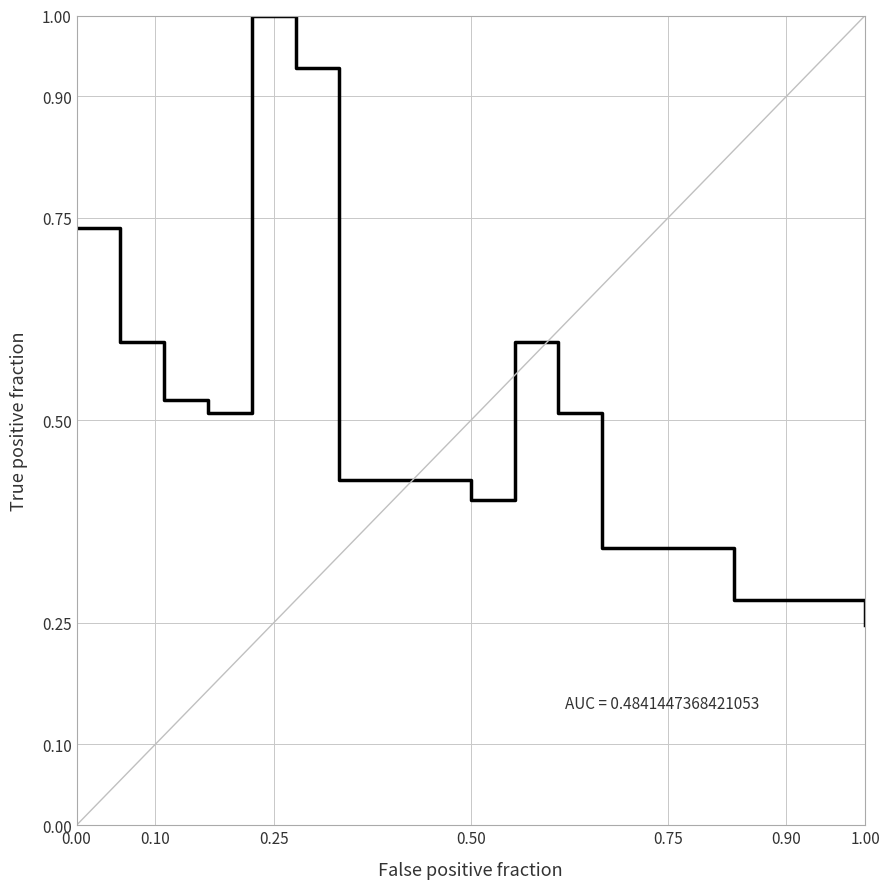

What is the difference between the maximum and minimum values?

0.8